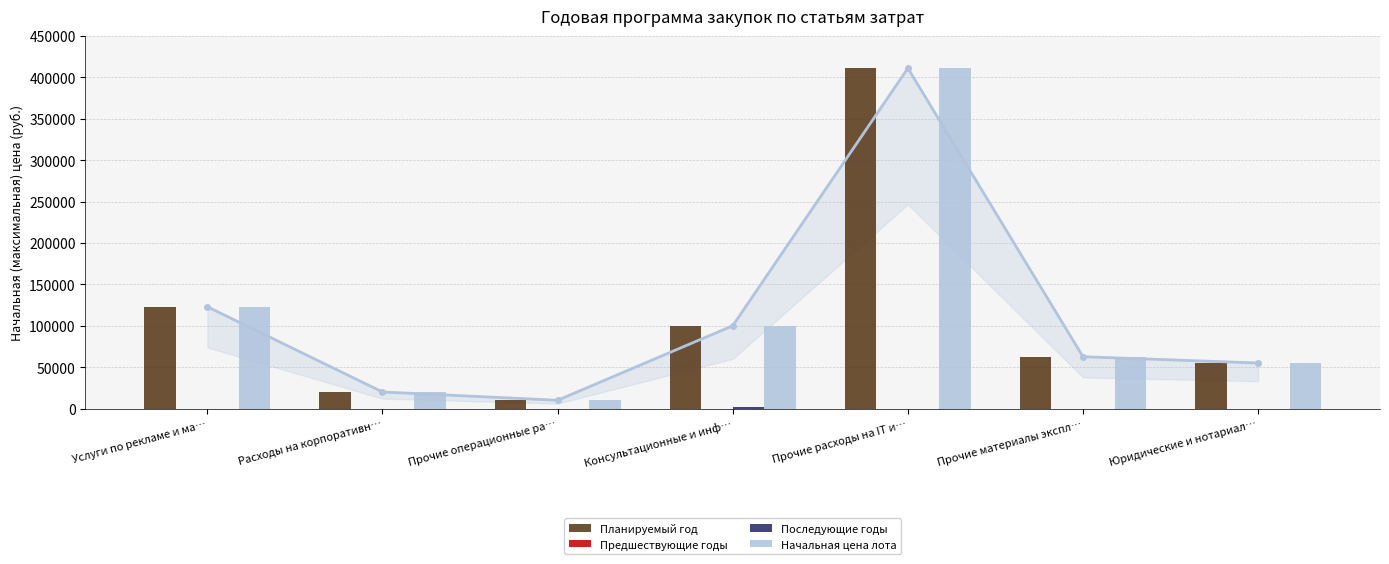

Reading left to right, list all the values displayed in this chart.

Планируемый год: 122900.0	20000.0	10000.0	100000.0	411000.0	62600.0	55000.0
Предшествующие годы: 0.0	0.0	0.0	0.0	0.0	0.0	0.0
Последующие годы: 0.0	0.0	0.0	2455.9	0.0	0.0	0.0
Начальная цена лота: 122900.0	20000.0	10000.0	100000.0	411000.0	62600.0	55000.0